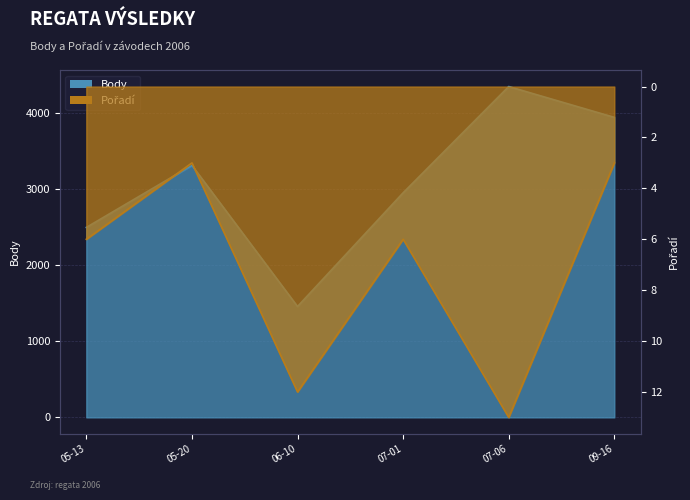

How many values in the Body series are below 3312?

3